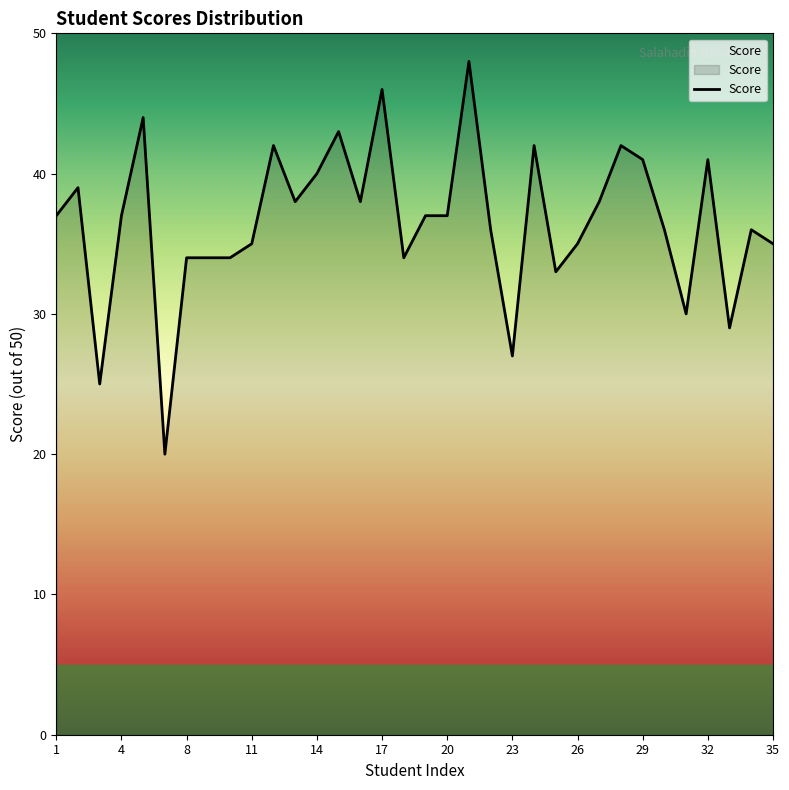

Reading left to right, transcribe all the data shown in this chart.

37	39	25	37	44	20	34	34	34	35	42	38	40	43	38	46	34	37	37	48	36	27	42	33	35	38	42	41	36	30	41	29	36	35